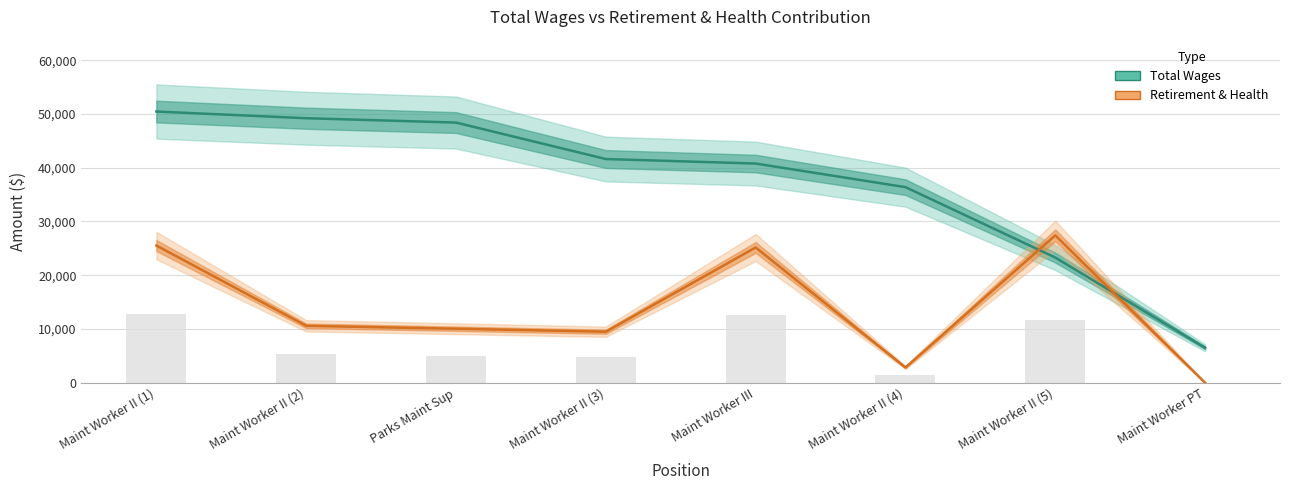

The value of Retirement & Health at Maint Worker II (4) is 2845. True or false?

True